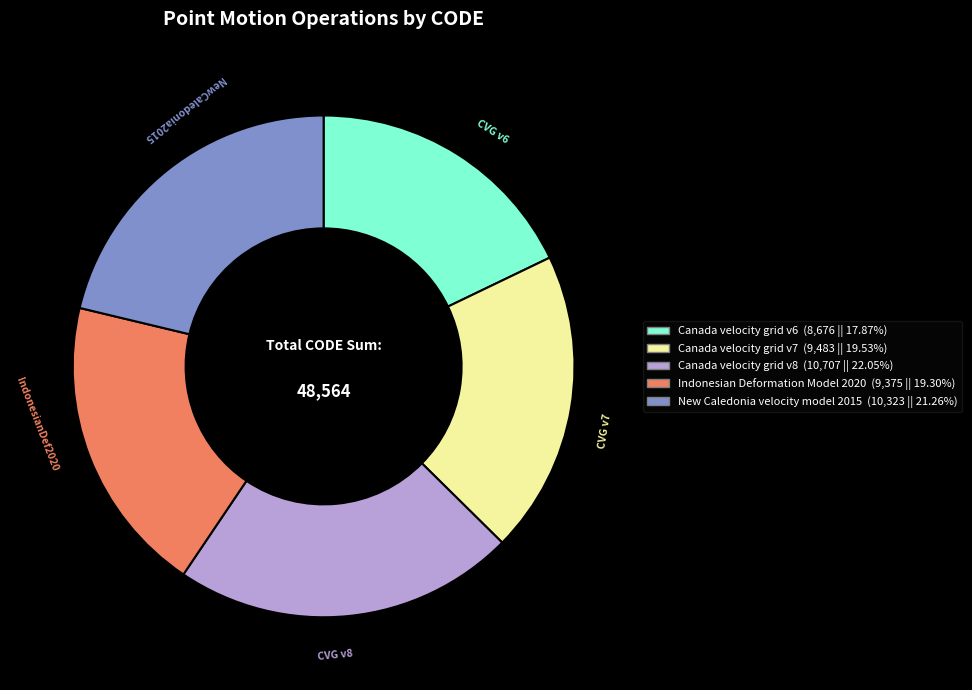

Does Canada velocity grid v7 (9,483 || 19.53%) represent more than half of the total?

No